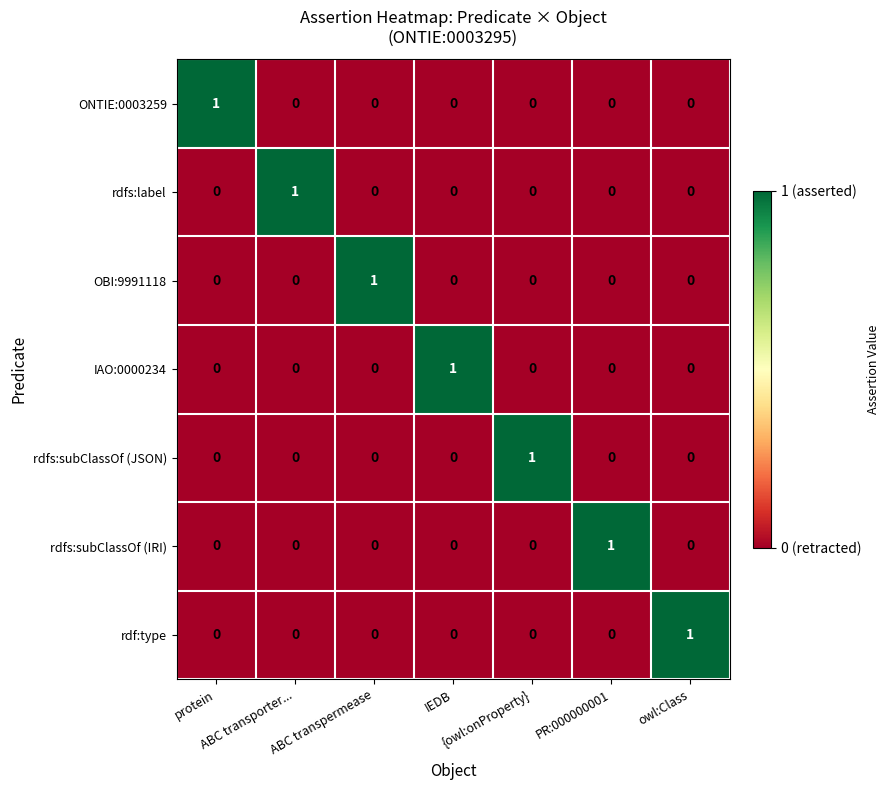

How many positive values does the rdf:type series have?

1